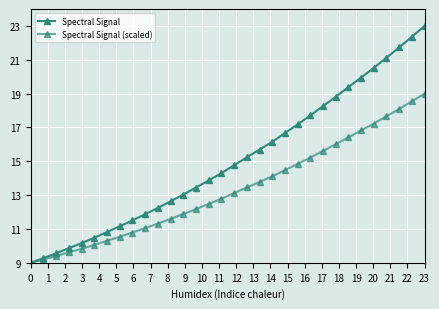

Reading left to right, what are all the values shown in this chart?

Spectral Signal: 9.0	9.3	9.6	9.9	10.2	10.5	10.8	11.2	11.5	11.9	12.2	12.6	13.0	13.4	13.9	14.3	14.8	15.2	15.7	16.2	16.7	17.2	17.7	18.3	18.8	19.4	19.9	20.5	21.1	21.7	22.4	23.0
Spectral Signal (scaled): 9.0	9.2	9.4	9.6	9.8	10.1	10.3	10.5	10.8	11.1	11.3	11.6	11.9	12.2	12.5	12.8	13.1	13.5	13.8	14.1	14.5	14.8	15.2	15.6	16.0	16.4	16.8	17.2	17.7	18.1	18.5	19.0